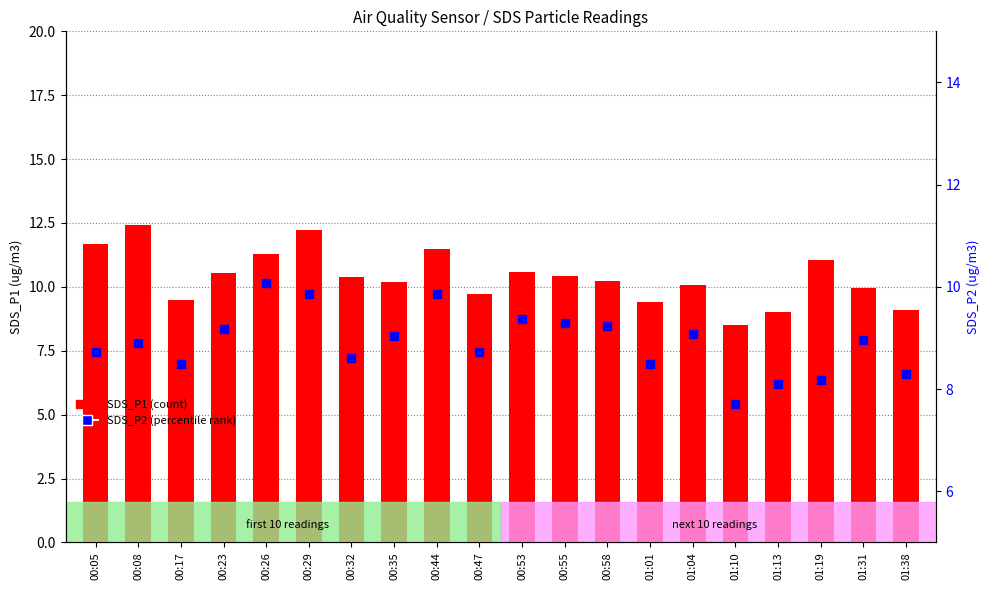

At how many categories does at least one series exceed 11?

6